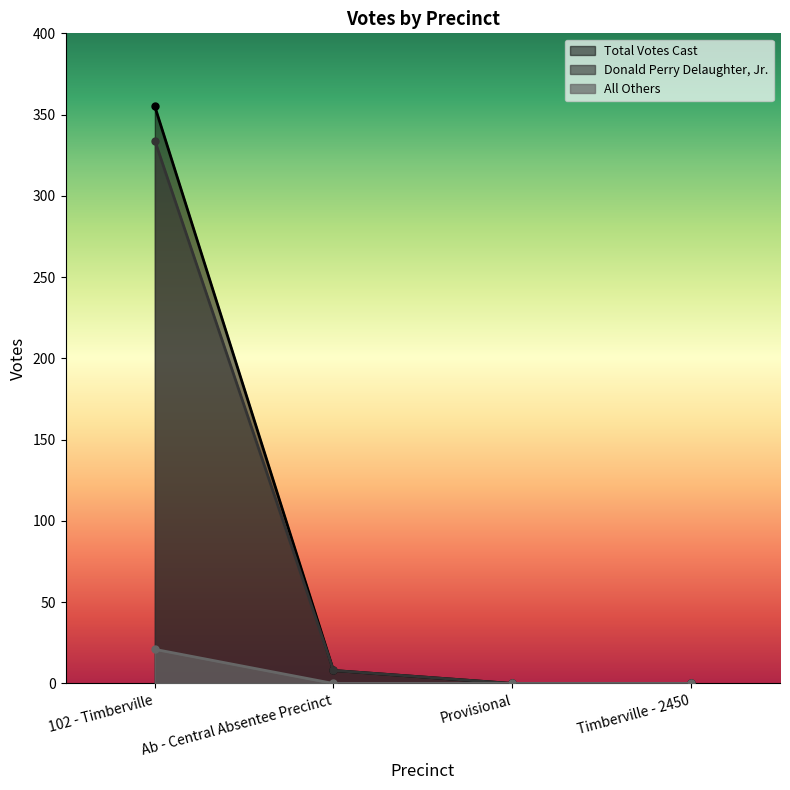

How many distinct data groups are displayed?

3